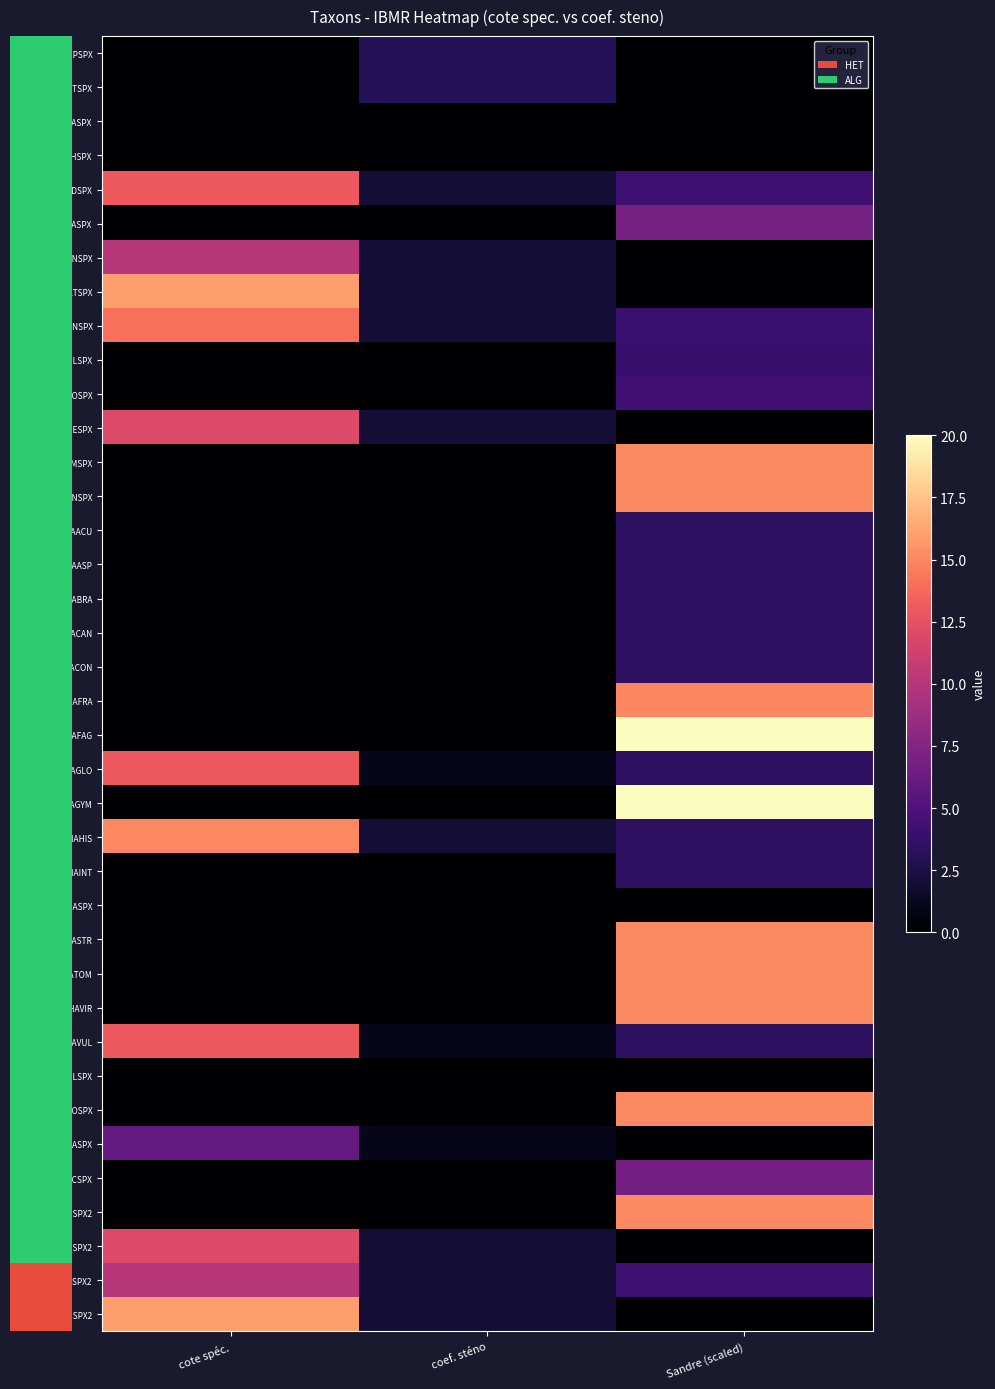

What is the difference between the highest and lowest values at cote spéc.?

16.0